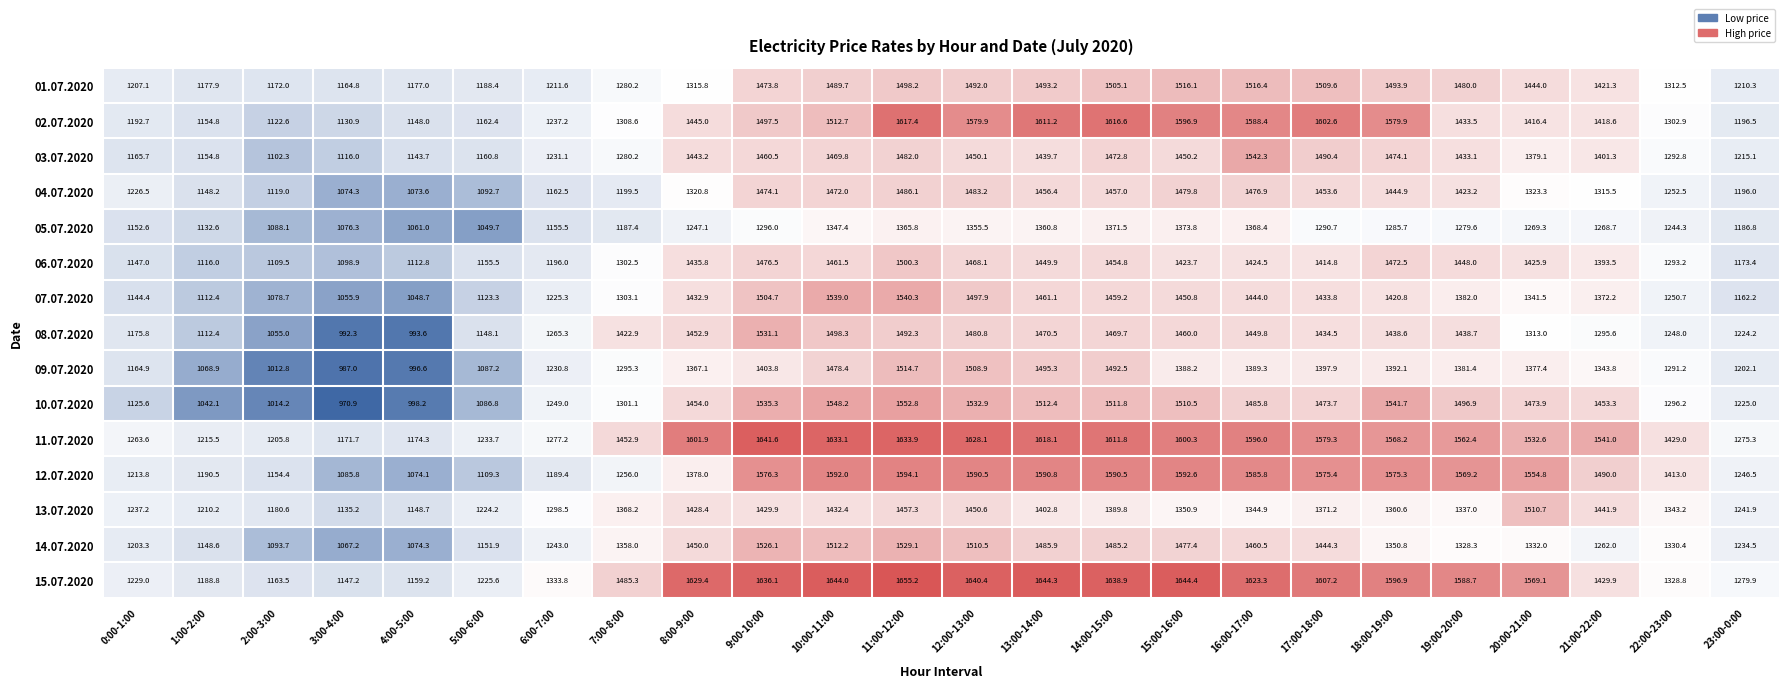

How many series are shown in this chart?

15